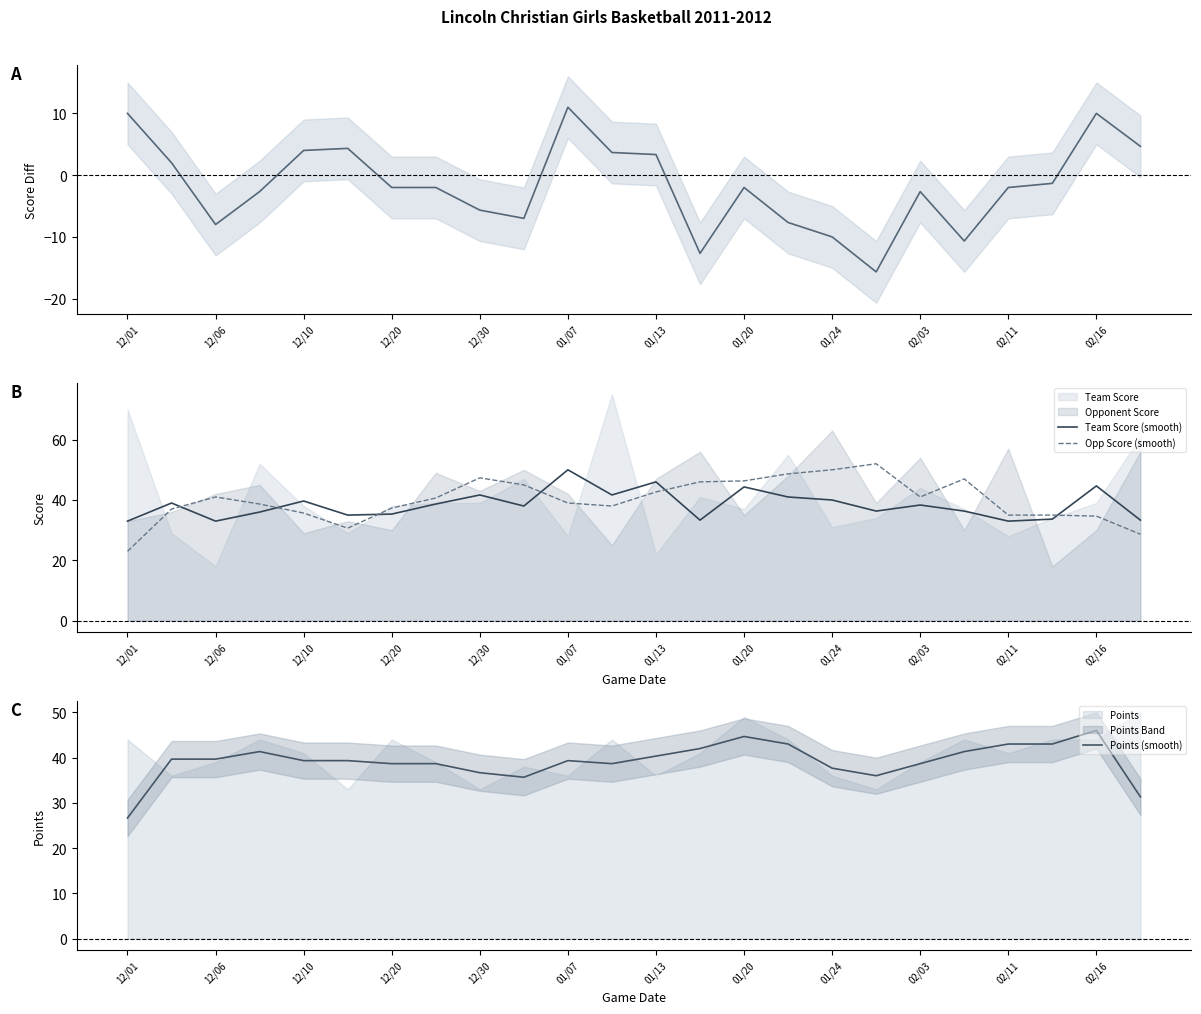

At how many categories does at least one series exceed 23?

24